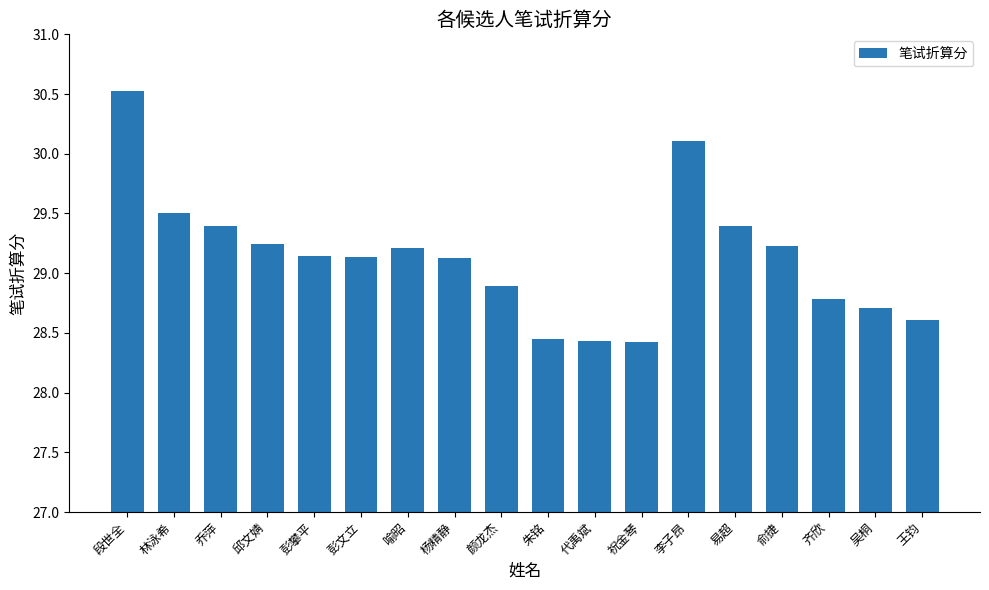

Between 代禹斌 and 林泳希, which is larger?

林泳希